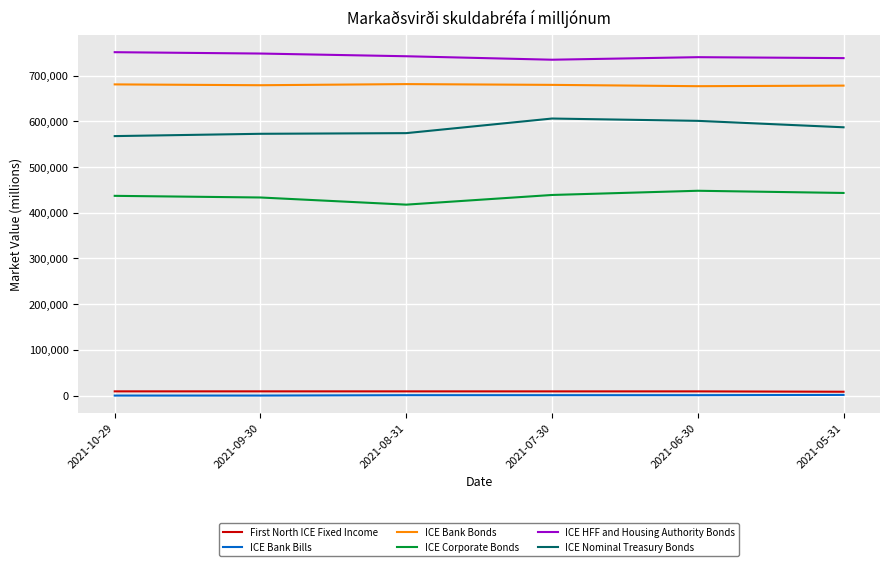

How many interior local valleys does the ICE Corporate Bonds series have?

1